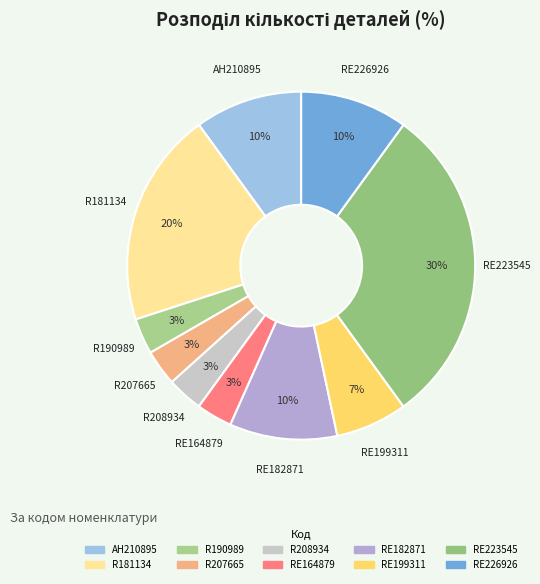

To the nearest percent, what is the average slice percentage?

10%